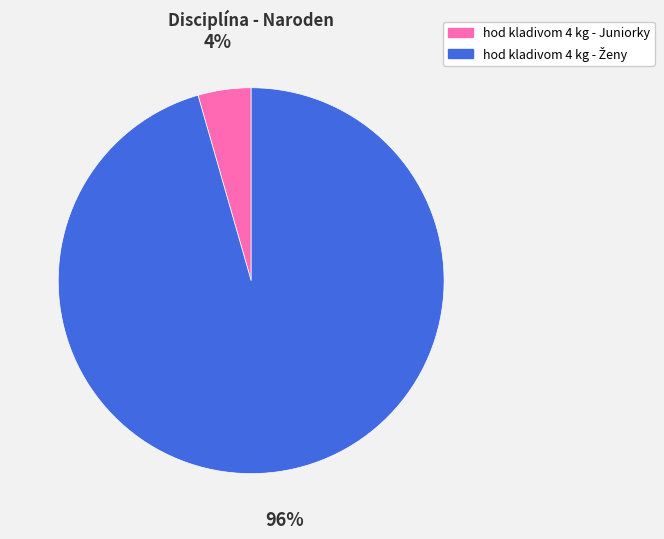

How many slices are in this pie chart?

2